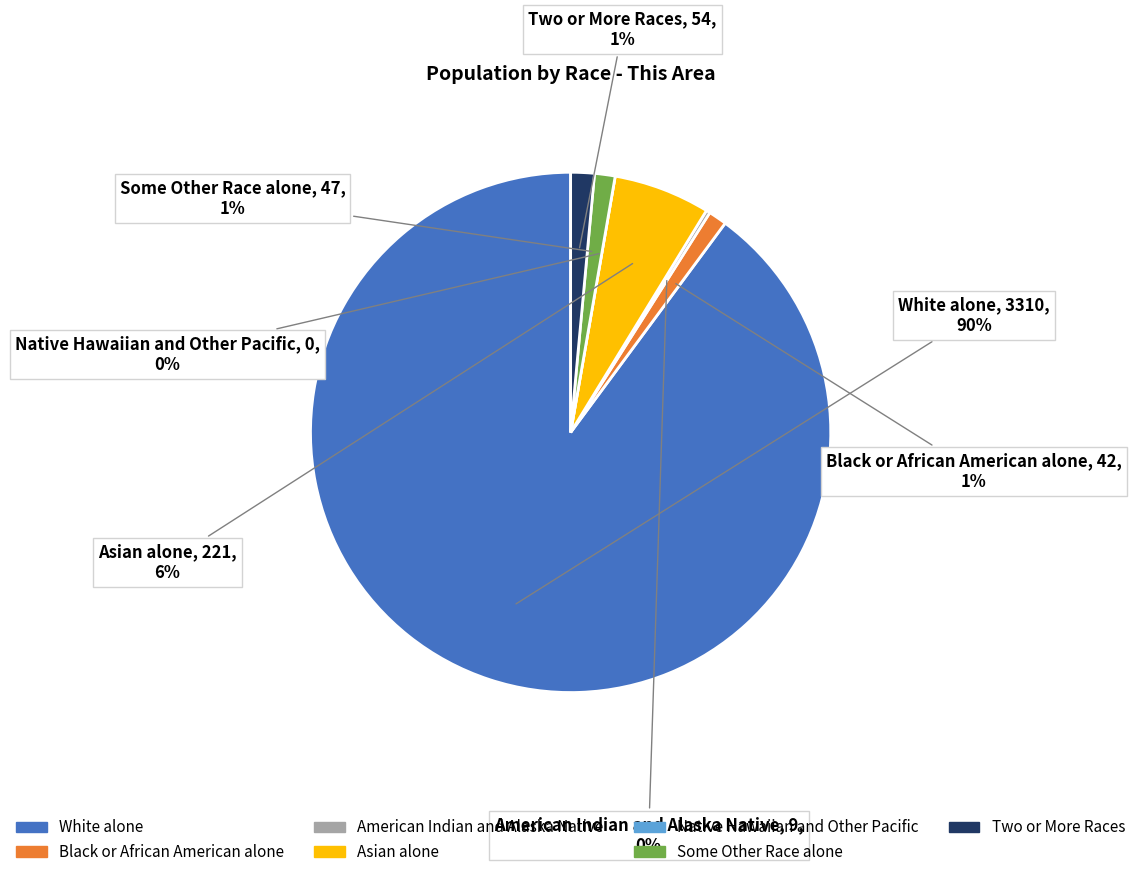

Is there any slice that represents more than half of the pie?

Yes